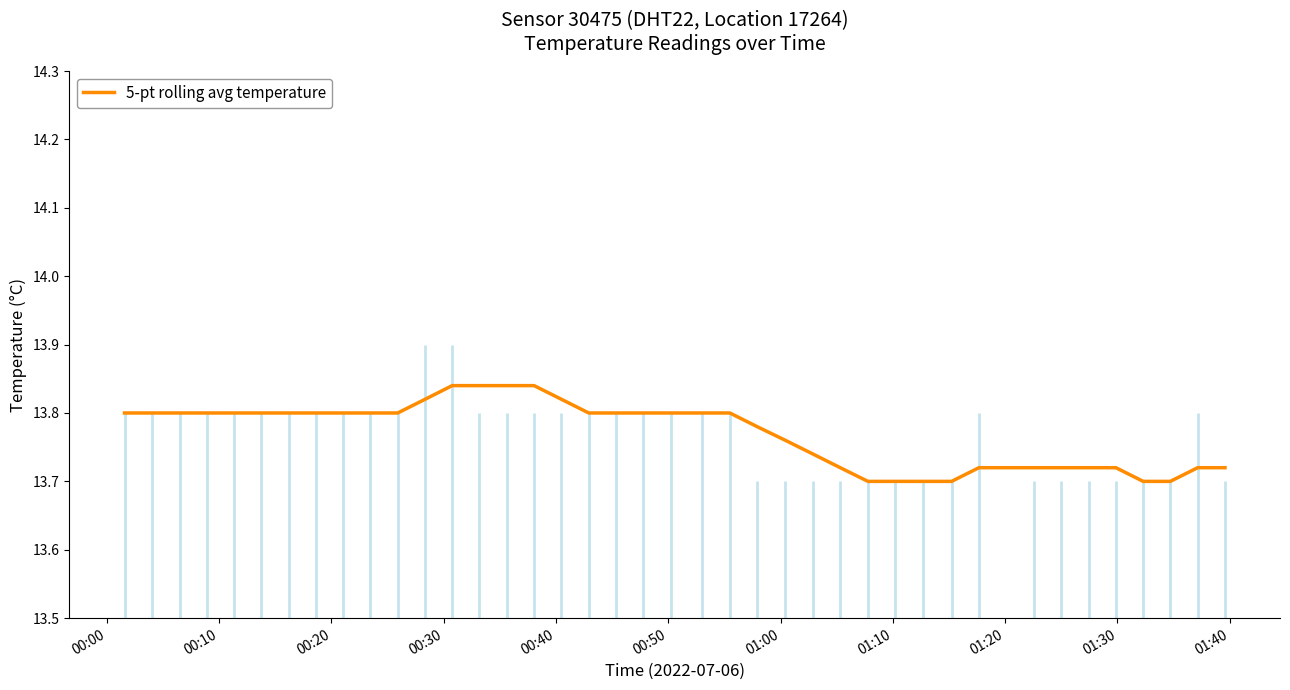

How many values are between 0 and 1?

40